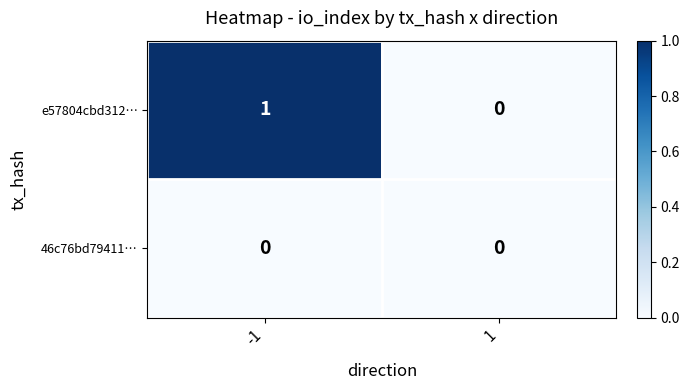

Which series has the largest range (max minus min)?

e57804cbd312…